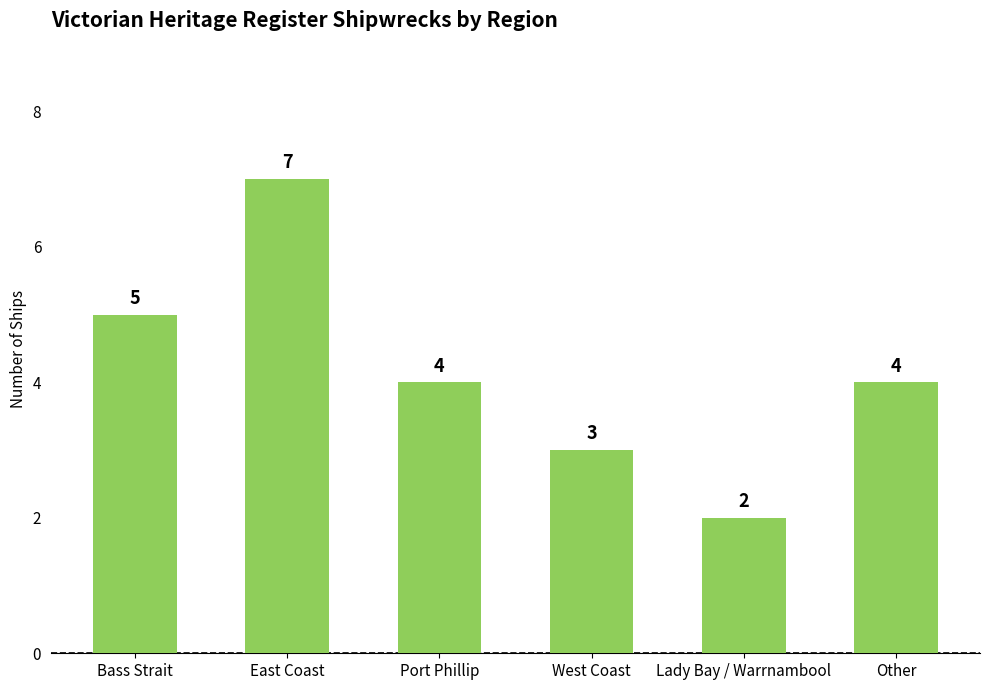

Count the values in the range 3 to 5.

4